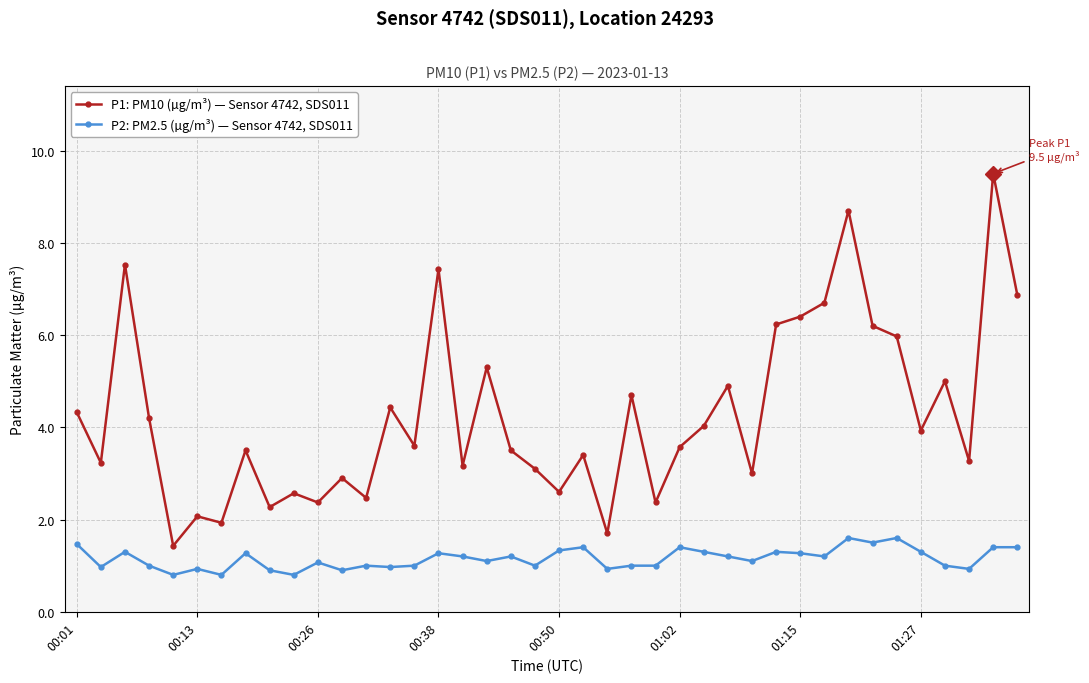

What is the average value of the P2: PM2.5 (µg/m³) — Sensor 4742, SDS011 series?

1.2